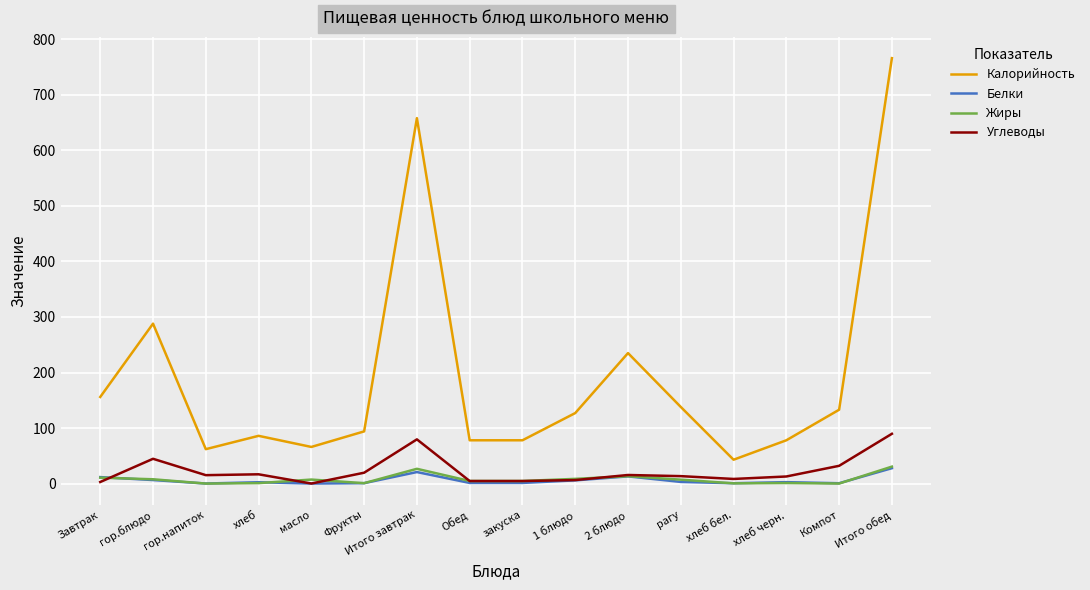

True or false: Жиры has a value of 30.6 at Итого обед.

True